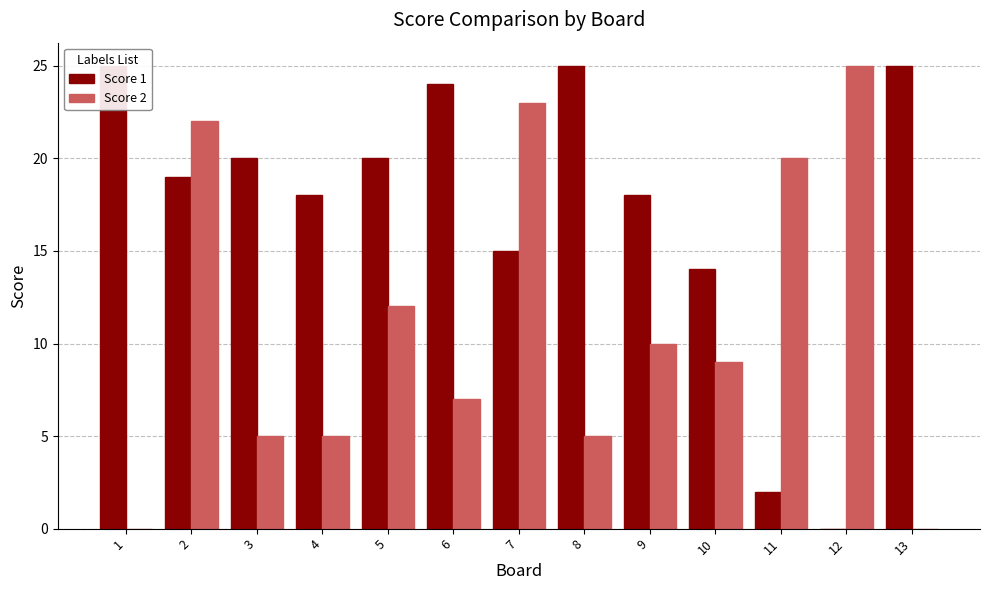

How many bars are there in total?

26